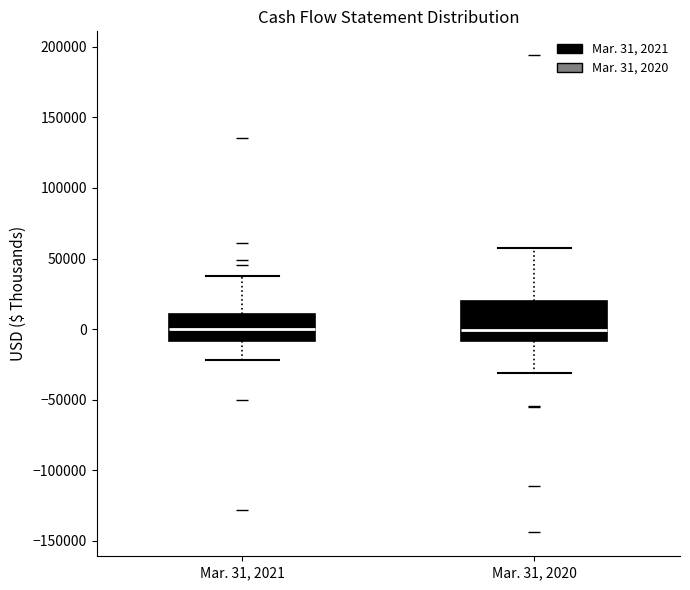

Which box is the tallest, from its lower edge to its upper edge?

Mar. 31, 2020